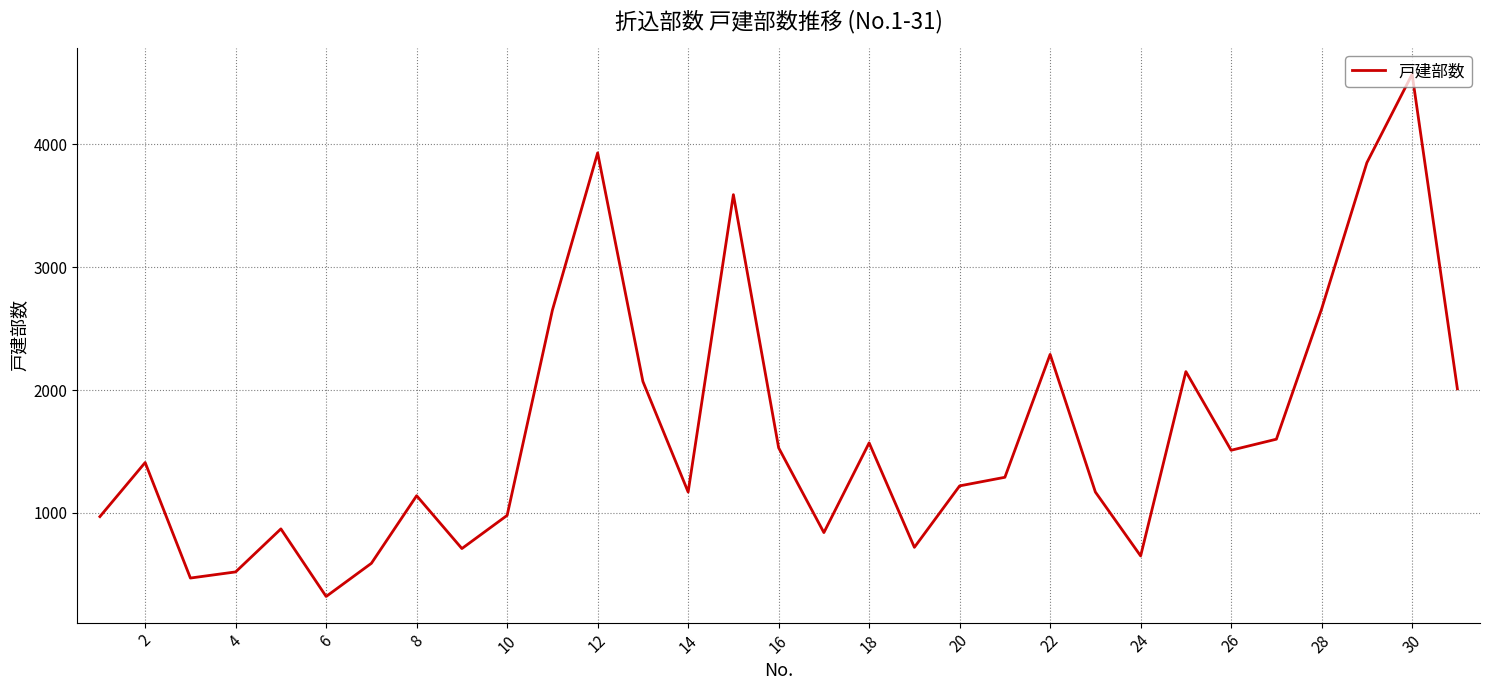

What is the smallest value displayed?

320